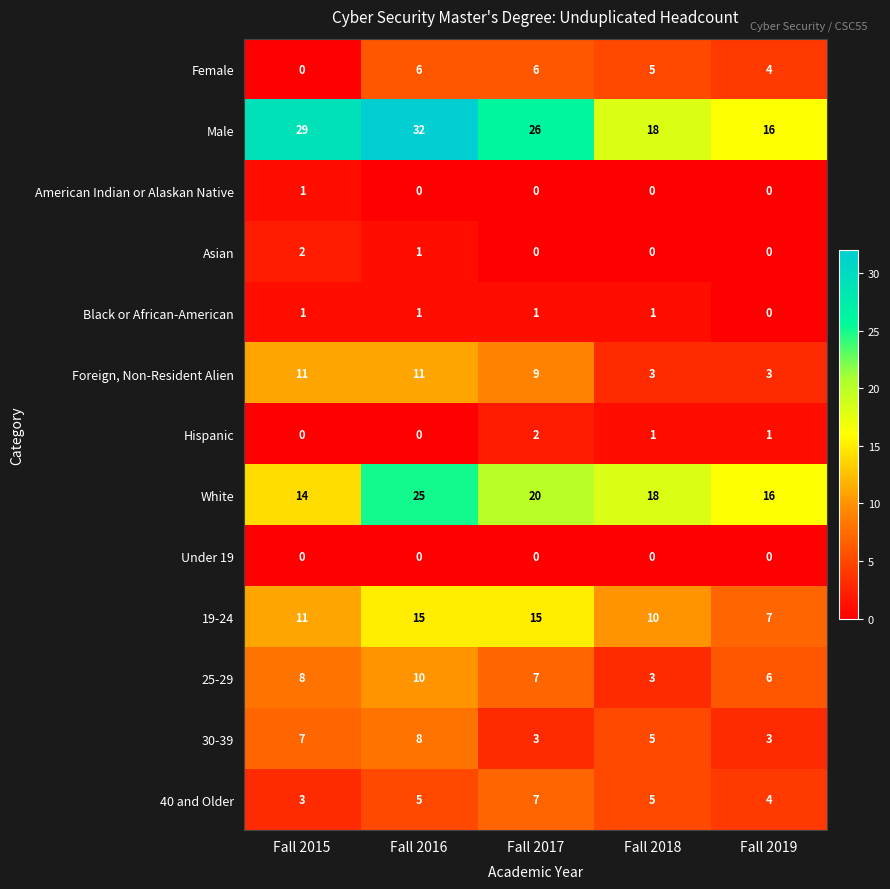

At how many categories does at least one series exceed 1?

5